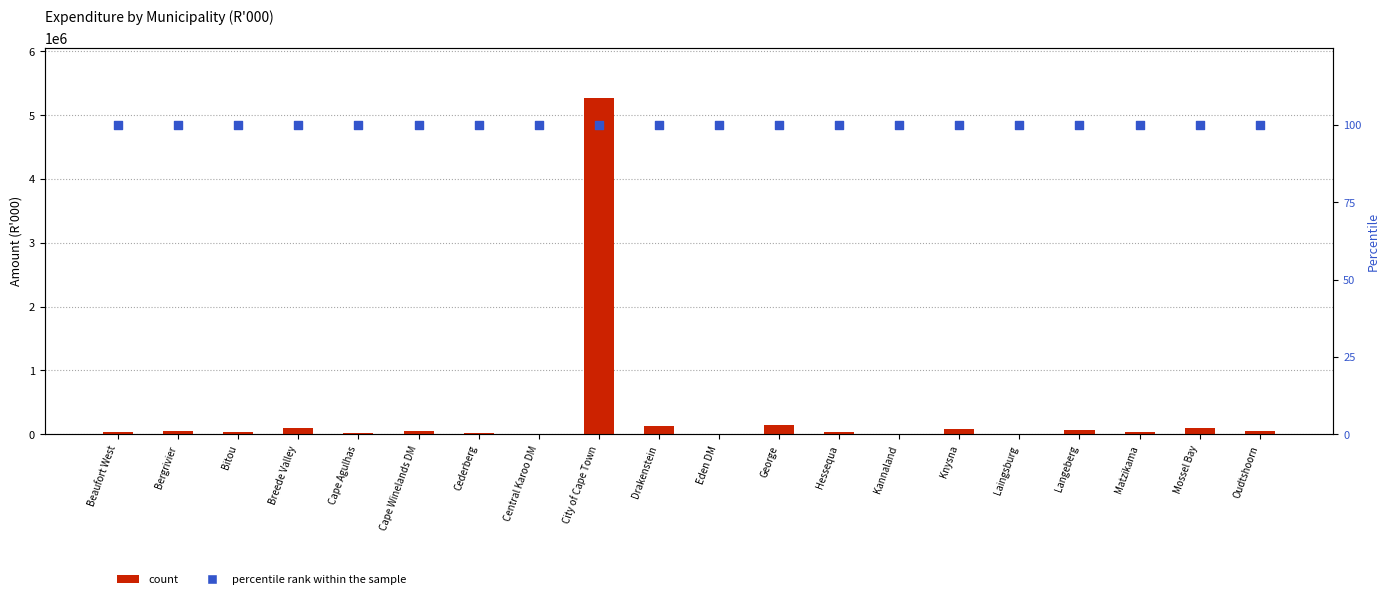

What is the total value across all series at Mossel Bay?

96625